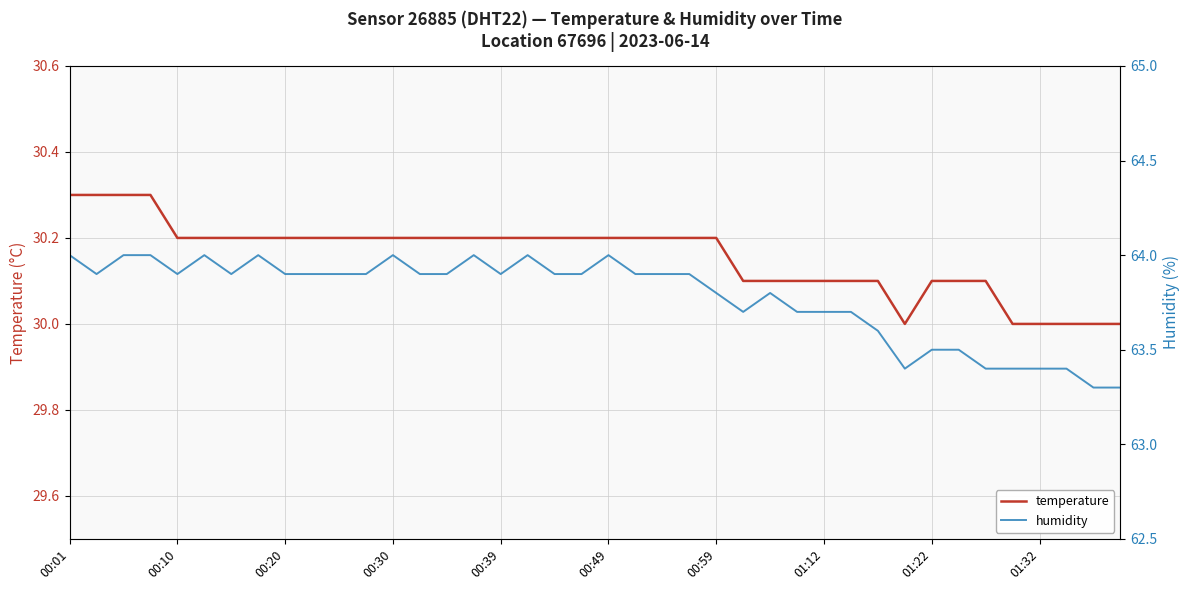

Does the chart have visible grid lines?

Yes